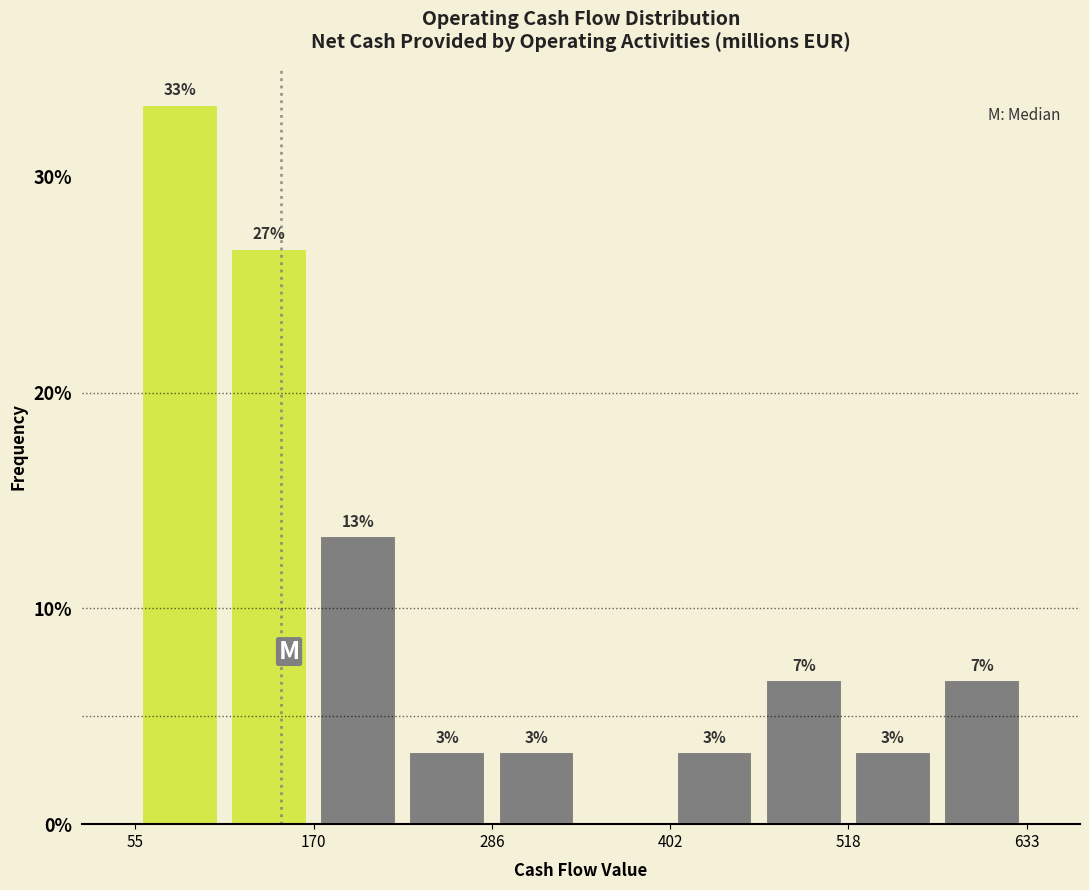

Around what value on the x-axis is the tallest bar? Give the approximate position of its centre, as read against the axis.

80